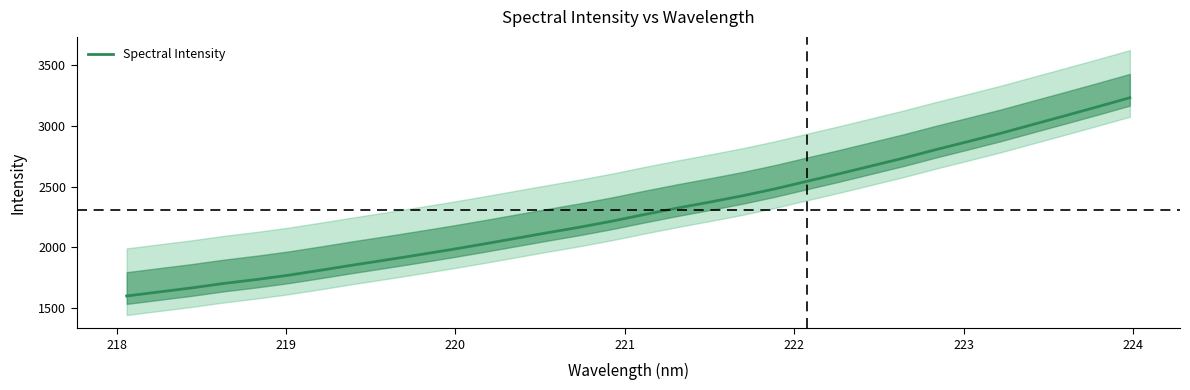

Does the chart display data point markers on the line(s)?

No